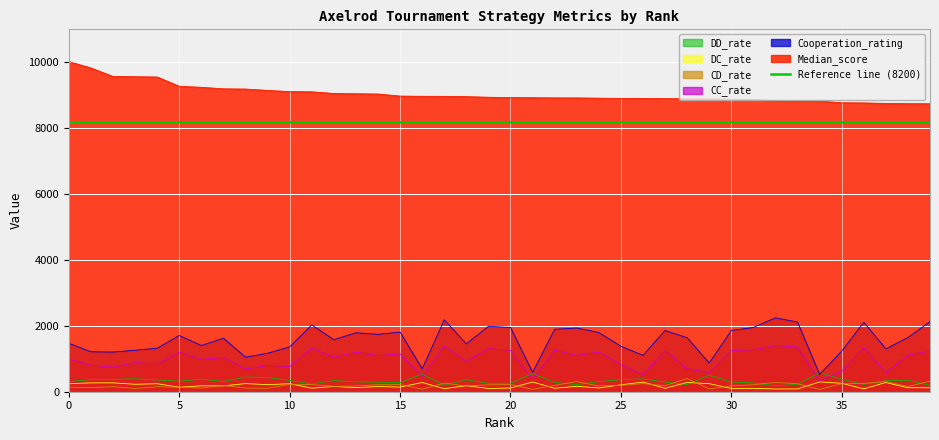

What is the value of the DD_rate point at the 16th from the left?

278.0